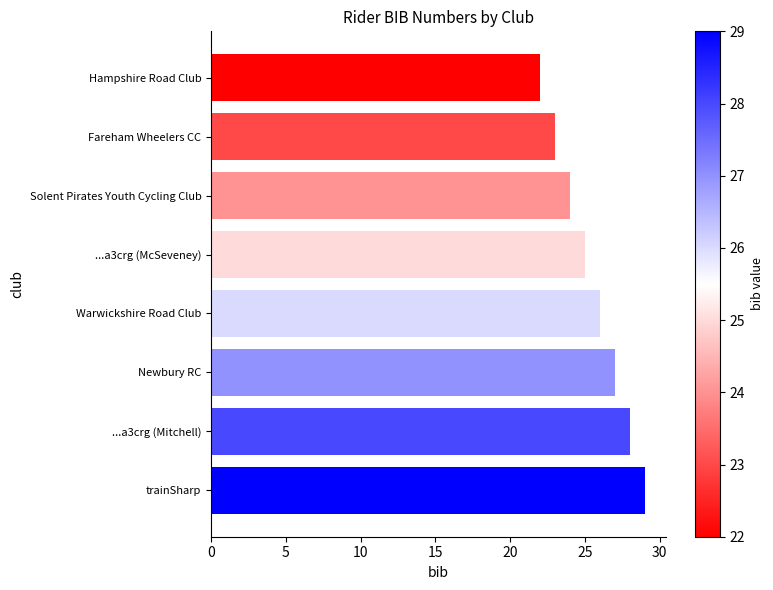

How many bars are there in total?

8